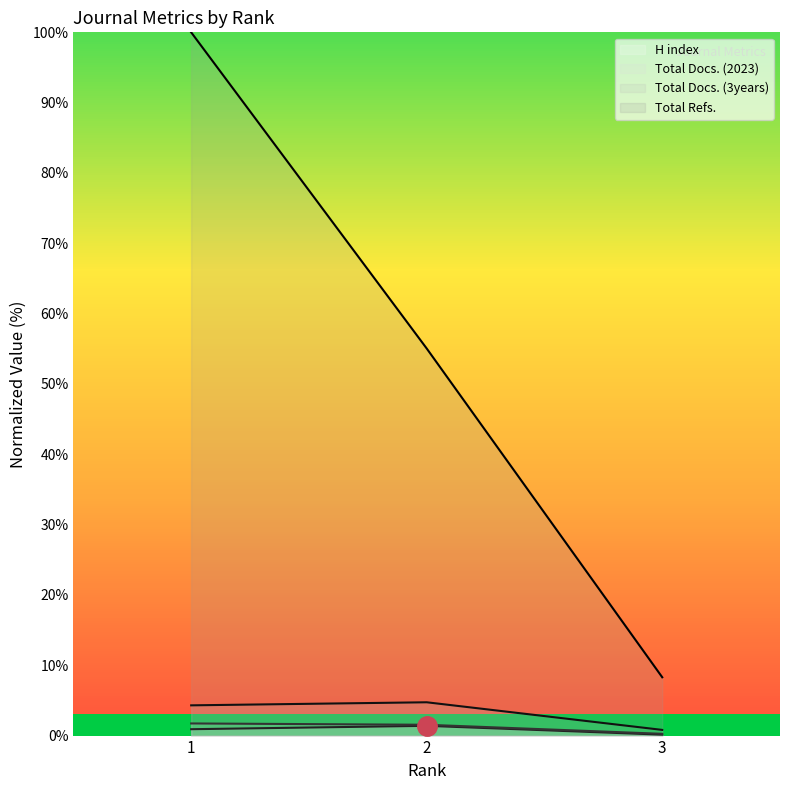

What is the difference between the second highest and minimum values in the Total Docs. (3years) (line) series?

3.5